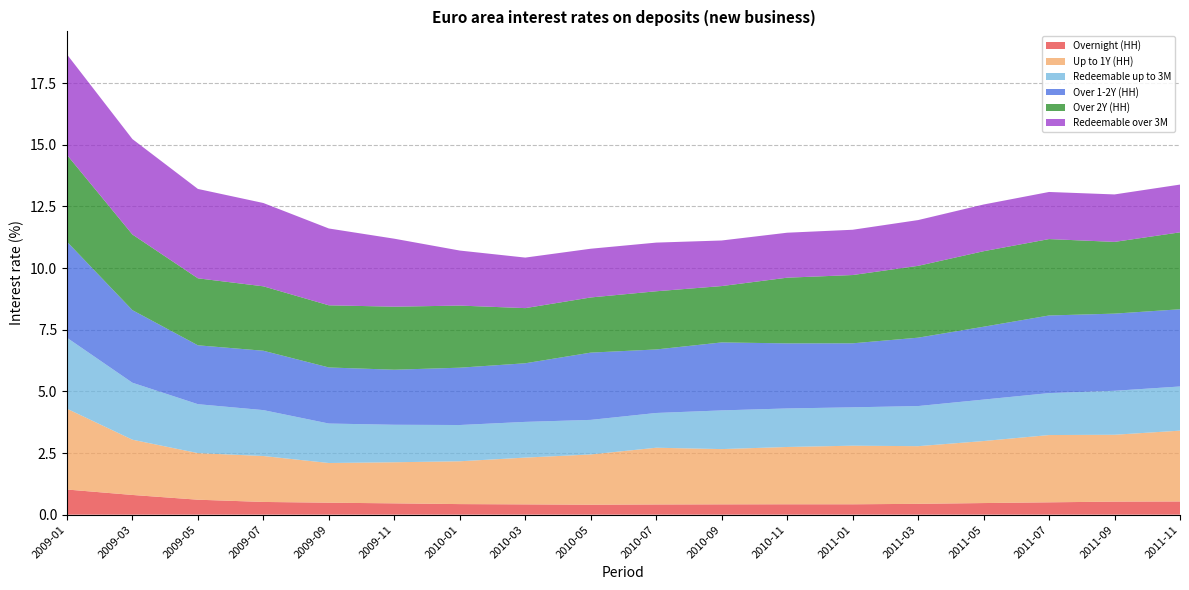

Reading left to right, transcribe all the data shown in this chart.

Overnight (HH): 1.0	0.8	0.6	0.5	0.5	0.5	0.4	0.4	0.4	0.4	0.4	0.4	0.4	0.4	0.5	0.5	0.5	0.5
Up to 1Y (HH): 3.3	2.2	1.9	1.9	1.6	1.7	1.7	1.9	2.0	2.3	2.2	2.3	2.4	2.3	2.5	2.7	2.7	2.9
Redeemable up to 3M: 2.9	2.3	2.0	1.9	1.6	1.5	1.5	1.4	1.4	1.4	1.6	1.6	1.6	1.6	1.7	1.7	1.8	1.8
Over 1-2Y (HH): 3.9	2.9	2.4	2.4	2.3	2.2	2.3	2.4	2.7	2.6	2.8	2.6	2.6	2.8	3.0	3.1	3.1	3.1
Over 2Y (HH): 3.5	3.1	2.7	2.6	2.5	2.6	2.5	2.2	2.2	2.4	2.3	2.7	2.8	2.9	3.1	3.1	2.9	3.1
Redeemable over 3M: 4.1	3.9	3.6	3.4	3.1	2.8	2.2	2.0	2.0	2.0	1.8	1.8	1.8	1.9	1.9	1.9	1.9	1.9